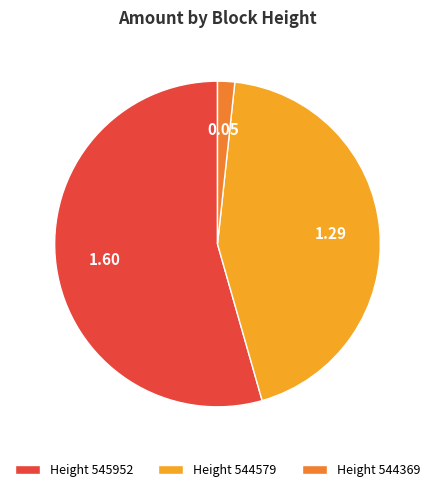

Combined, do Height 544369 and Height 544579 account for over 50%?

No